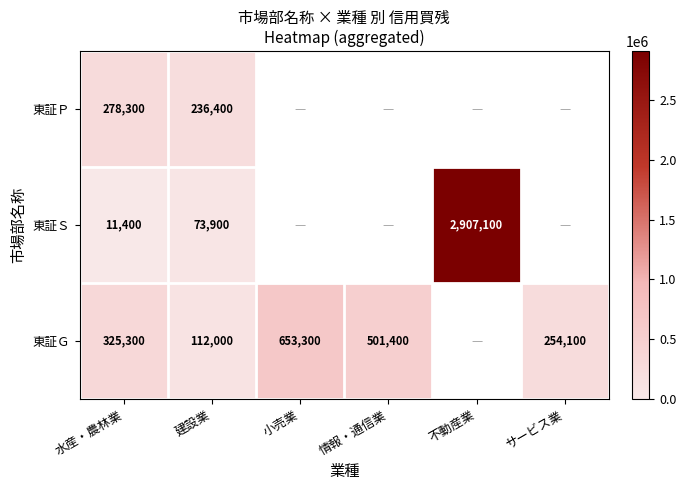

The value of 東証Ｓ at 不動産業 is 2907100. True or false?

True